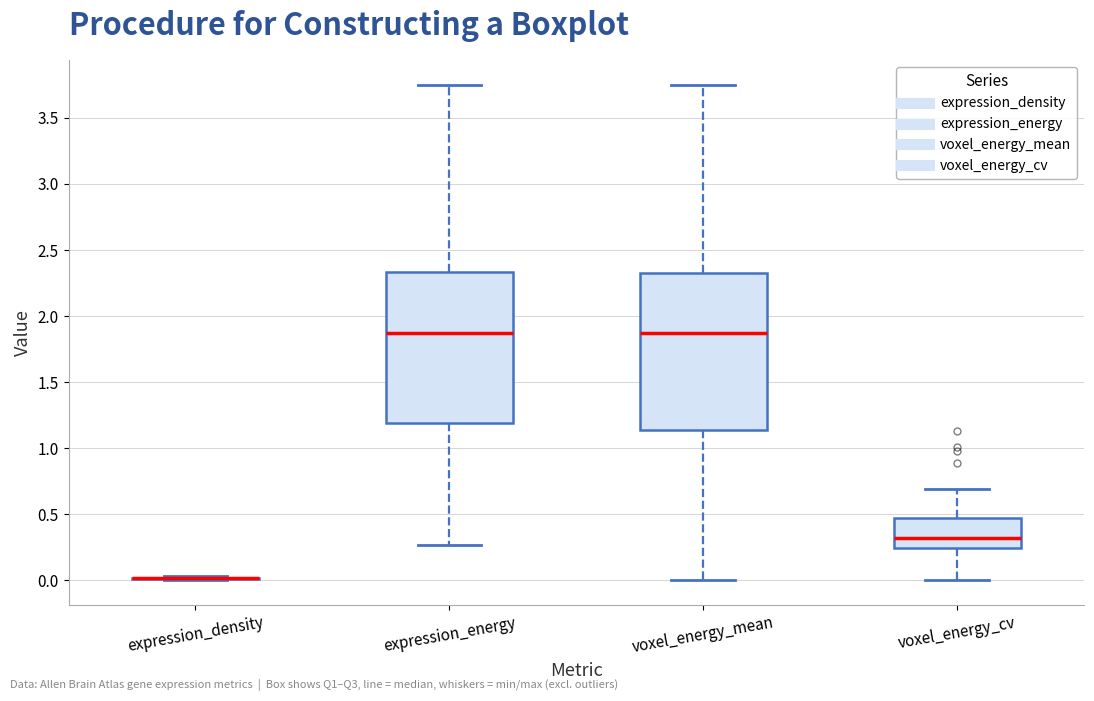

Reading left to right, read every box against the y-axis: the position of its median line, the range the box covers, and the ends of its whiskers. The values are not printed on the chart, so give them approximately, as read against the axis.

expression_density: box collapsed to a line at 0.00, whiskers 0.00 to 0.05
expression_energy: median 1.85, box 1.20 to 2.35, whiskers 0.25 to 3.75
voxel_energy_mean: median 1.85, box 1.15 to 2.30, whiskers 0.00 to 3.75
voxel_energy_cv: median 0.30, box 0.25 to 0.45, whiskers 0.00 to 0.70